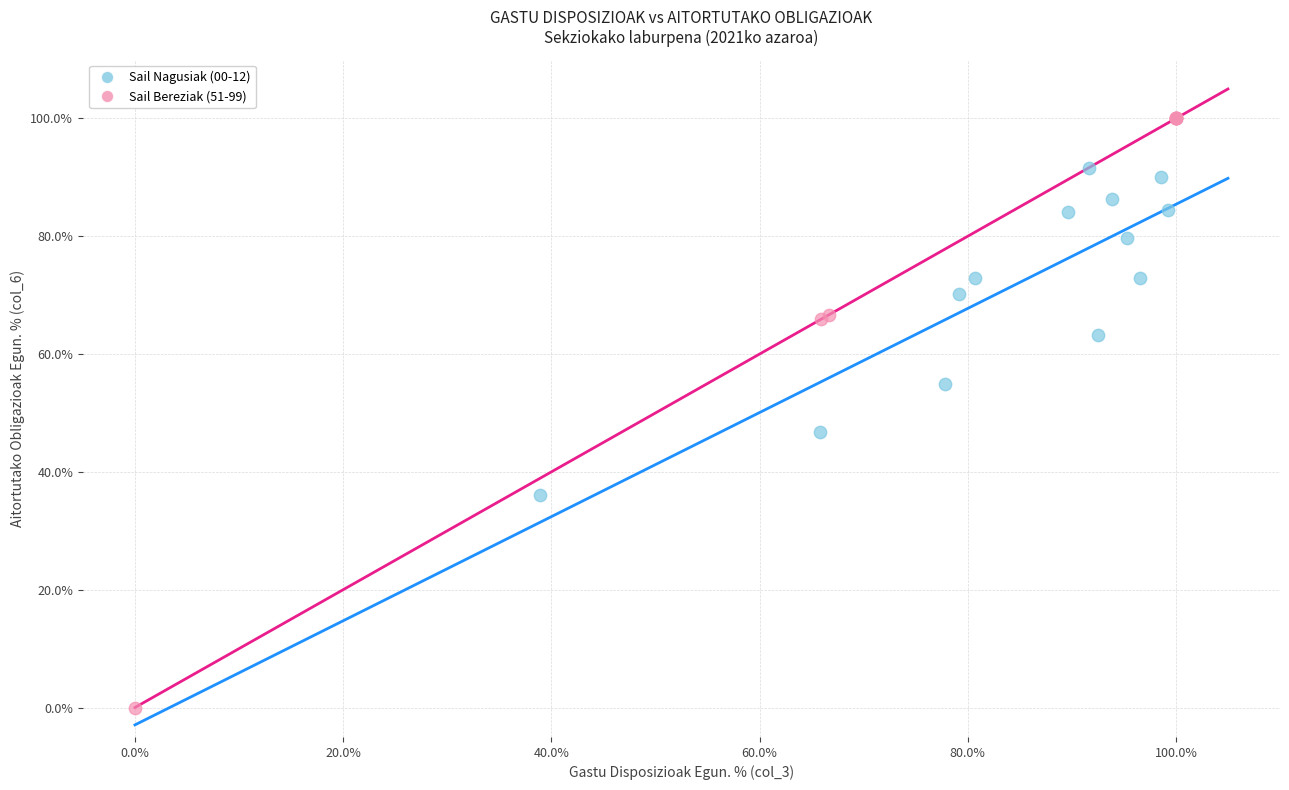

Which series contains the highest Y value?

Sail Bereziak (51-99)